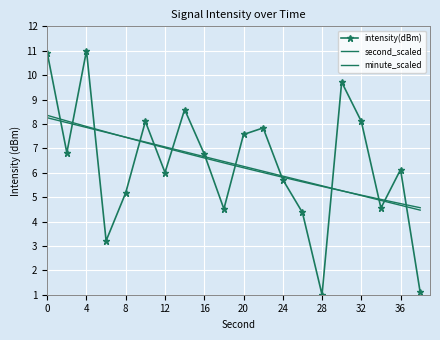

What are all the series names shown in the legend?

intensity(dBm), second_scaled, minute_scaled